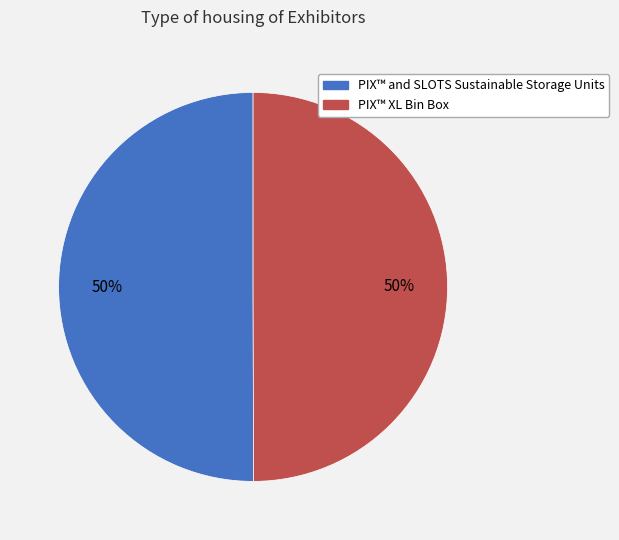

To the nearest percent, what percentage of the pie is PIX™ and SLOTS Sustainable Storage Units?

50%